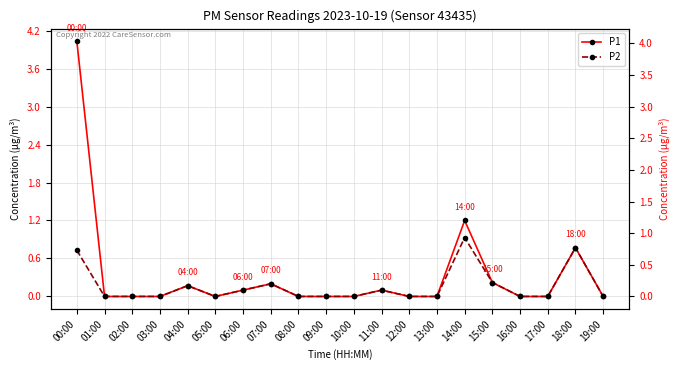

At how many categories does at least one series exceed 1?

2